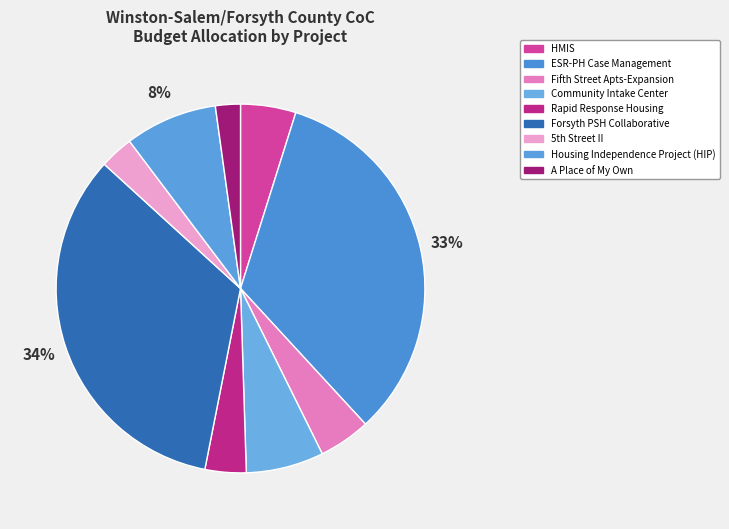

Which has a higher value, A Place of My Own or Rapid Response Housing?

Rapid Response Housing